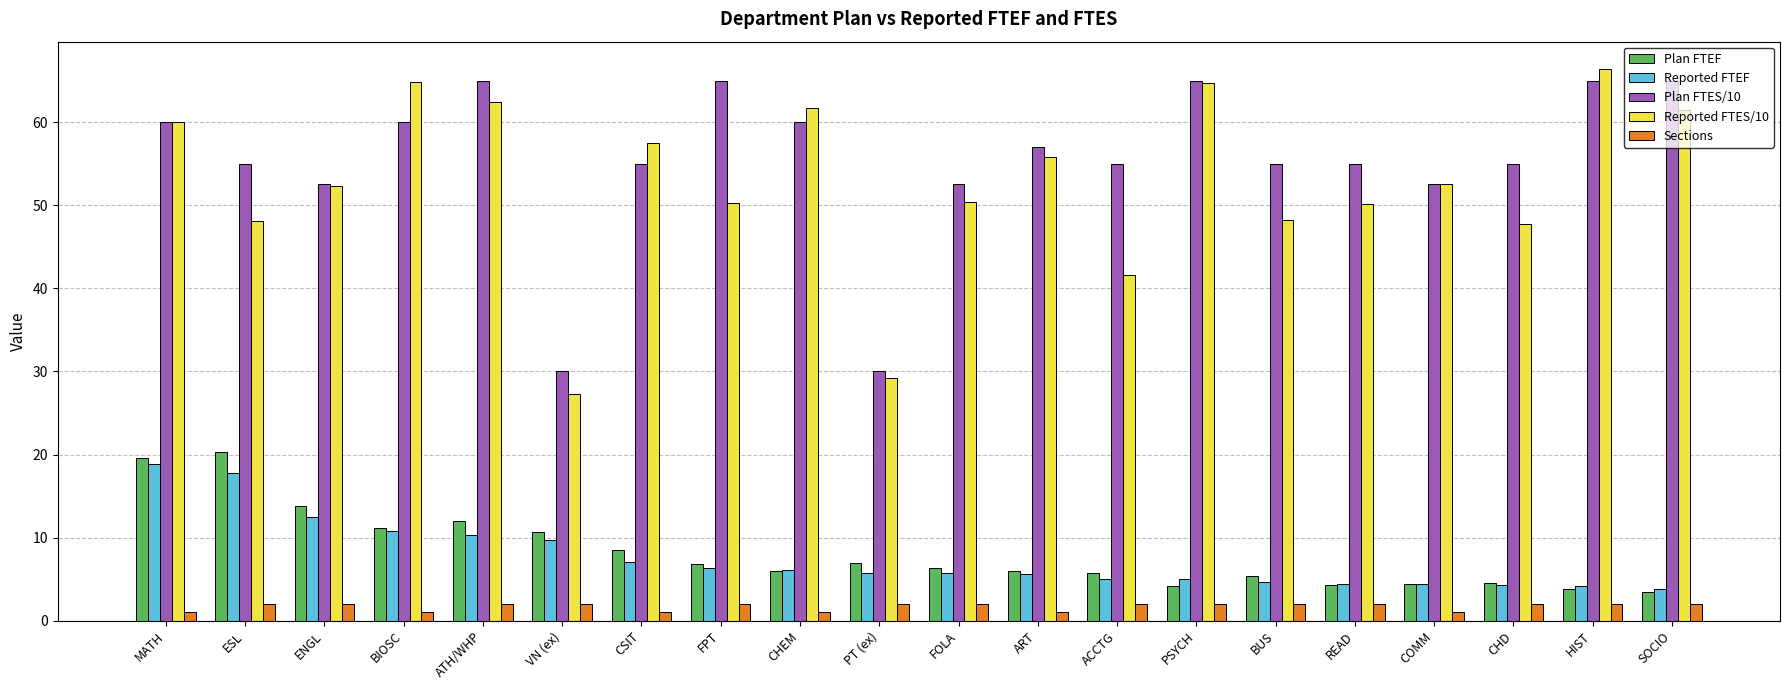

The Reported FTEF series shows 6.9 at HIST. True or false?

False